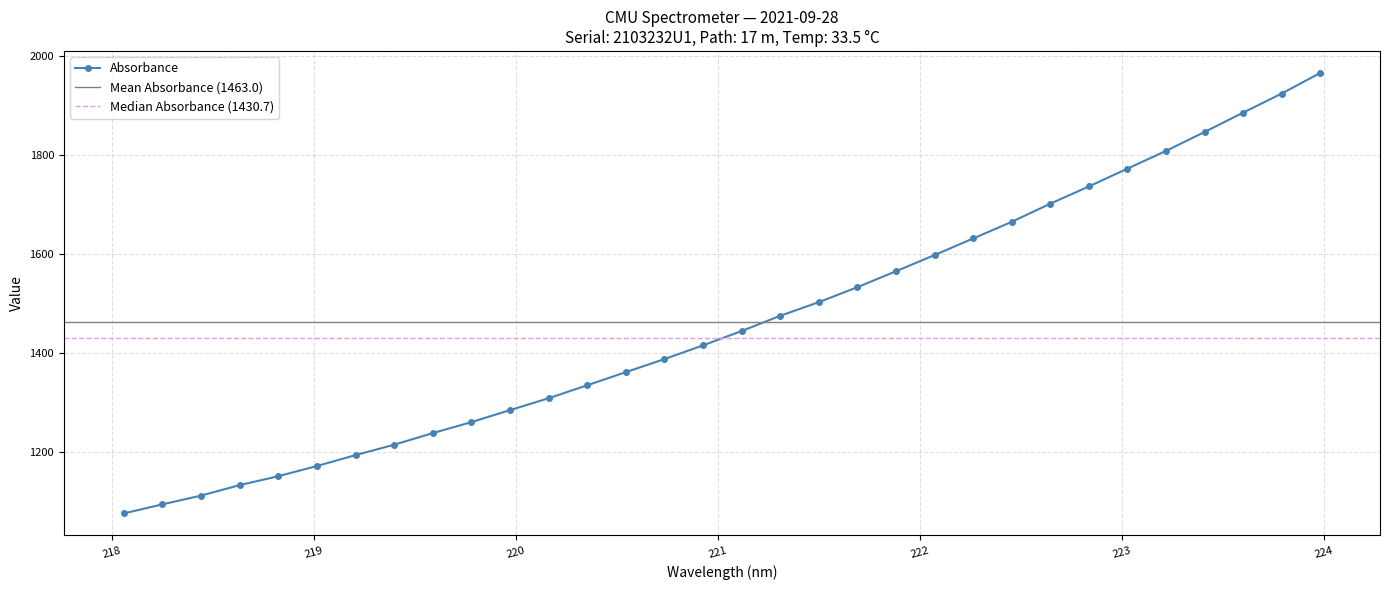

What is the label of the 31st point from the left?

223.7895